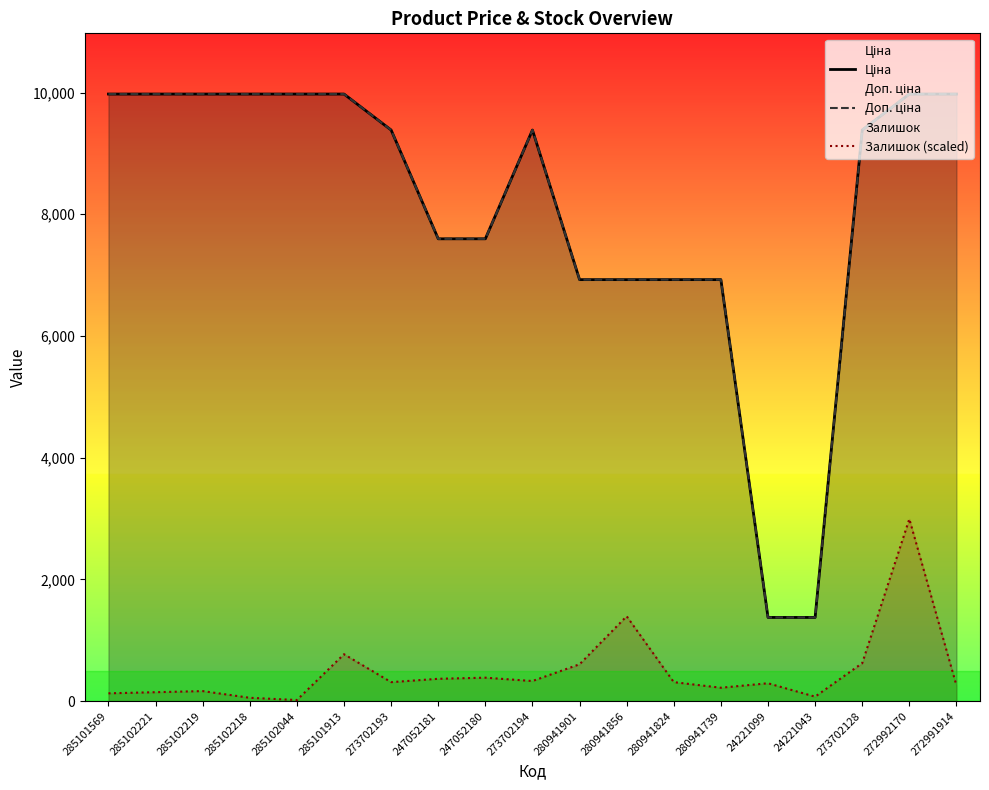

What is the value of the Ціна point at the 7th from the left?

9384.0